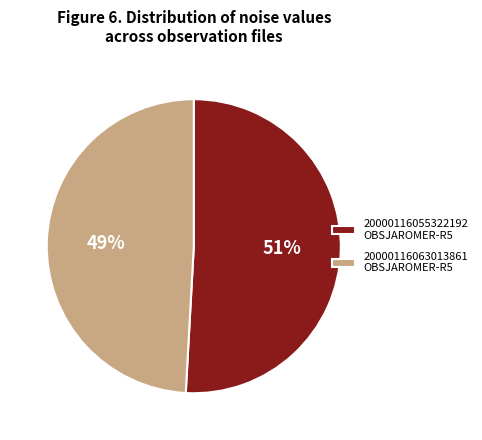

Approximately how many times larger is the value at 20000116063013861 OBSJAROMER-R5 compared to 20000116055322192 OBSJAROMER-R5?

1.0